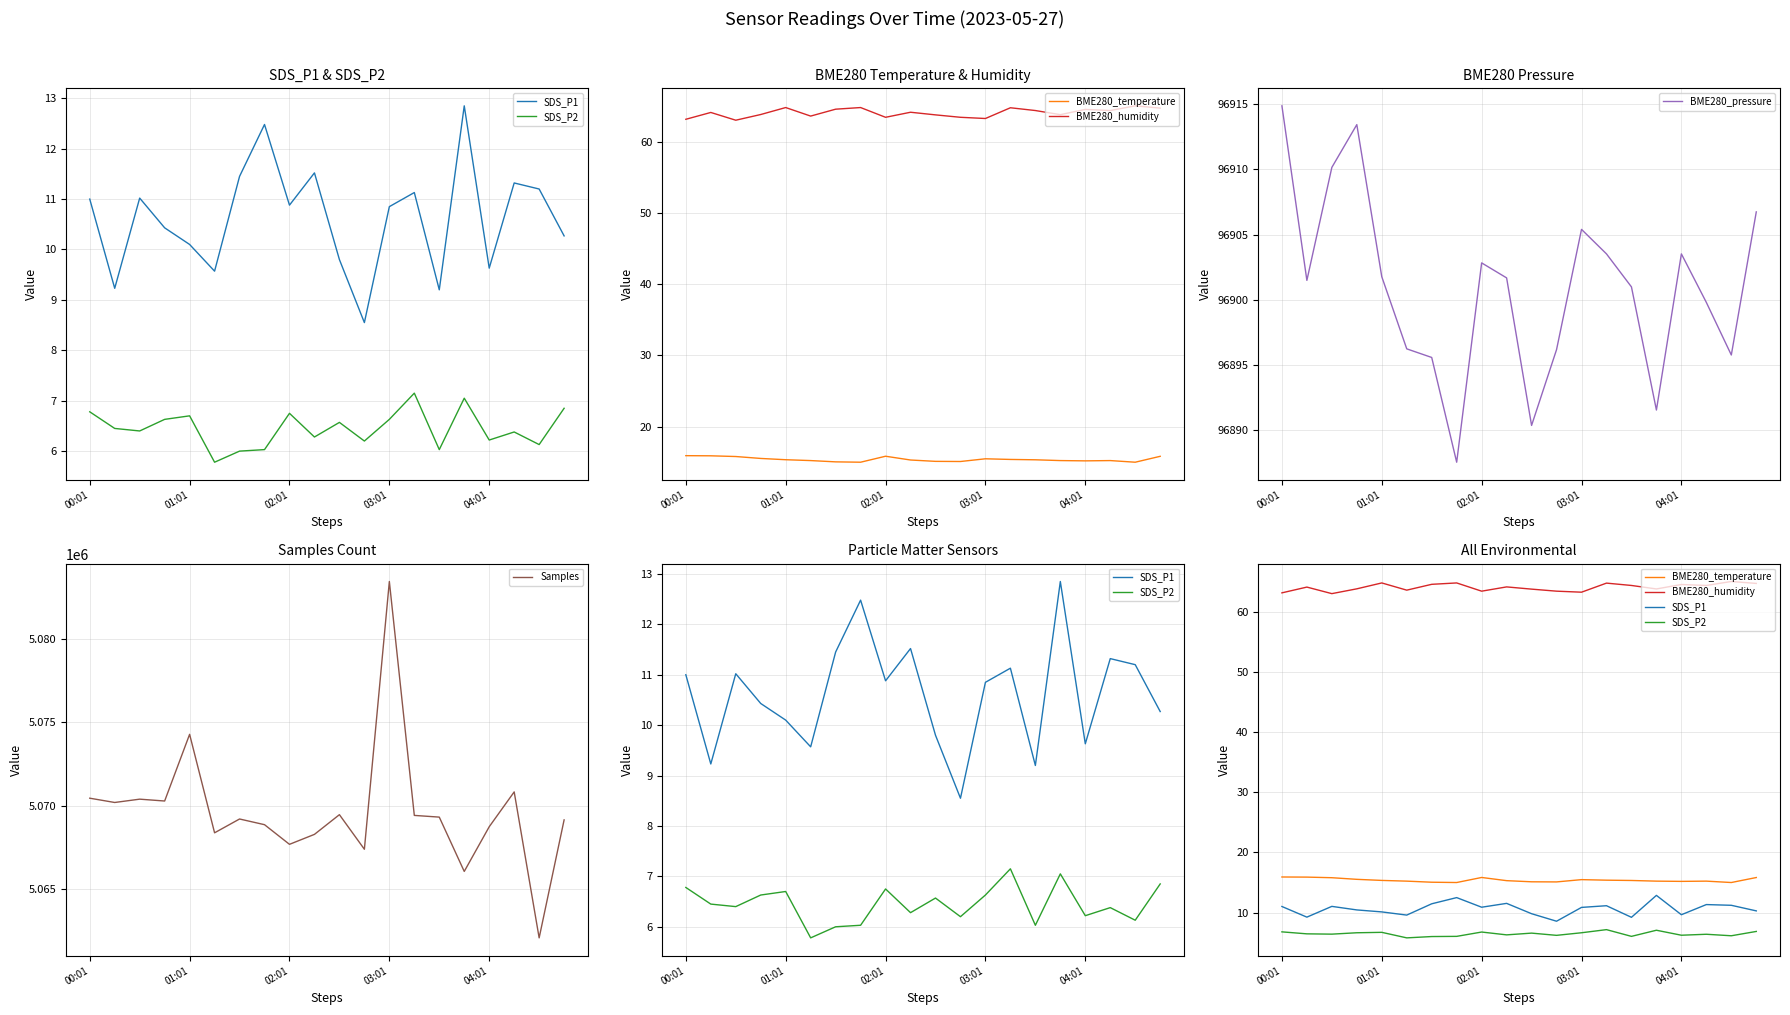

What is the sum of all SDS_P1 values?

212.5